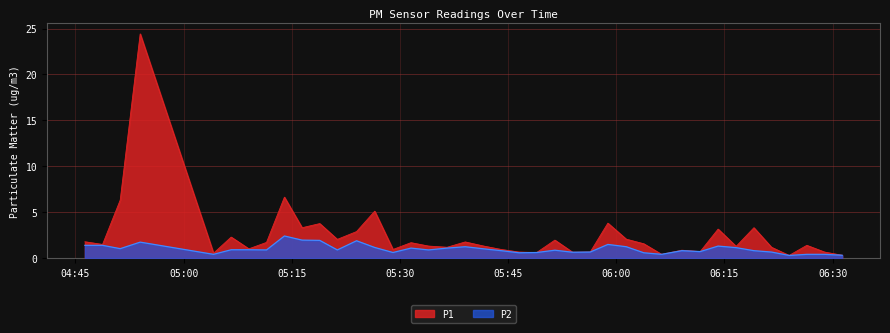

At how many categories does at least one series exceed 10?

1